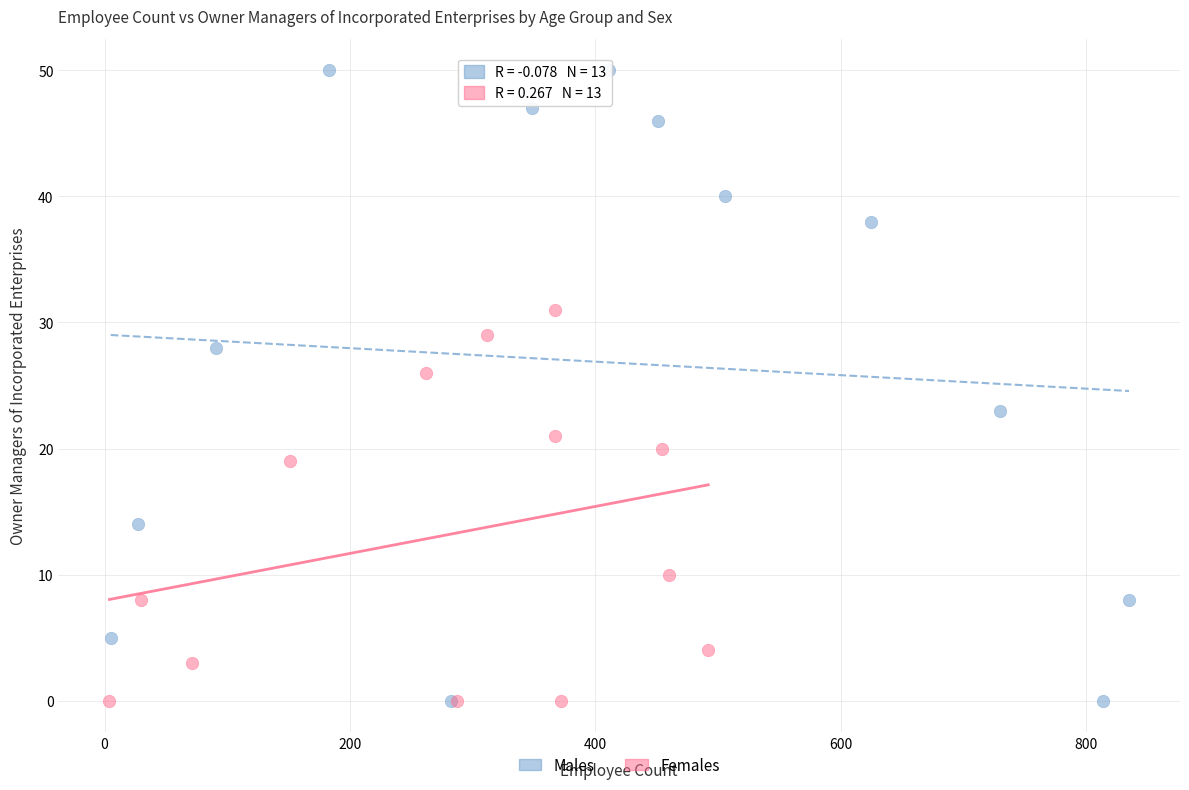

What are all the series names shown in the legend?

Males, Females